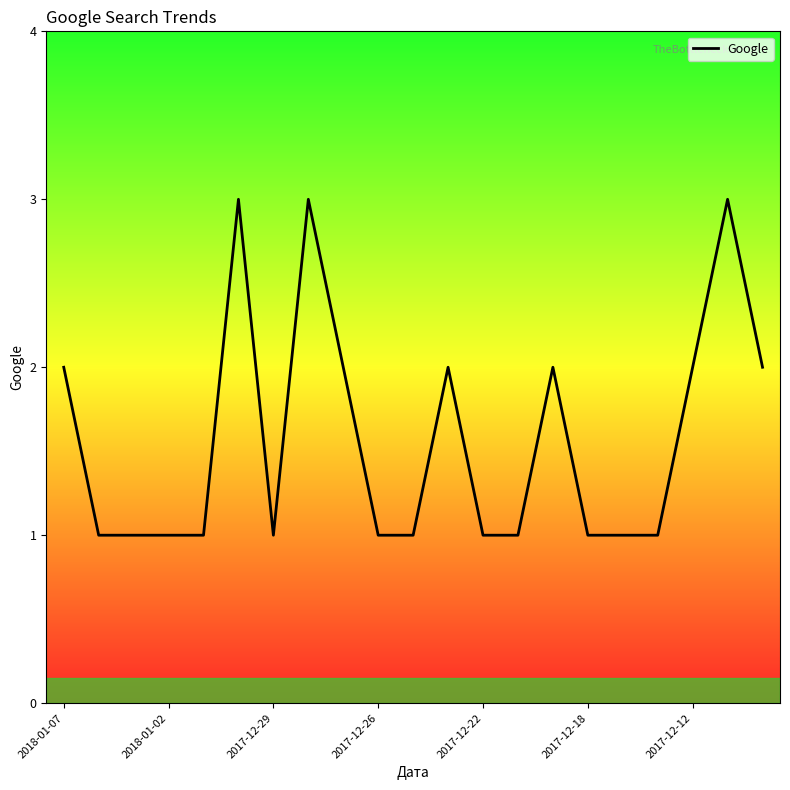

What is the greatest value displayed?

3